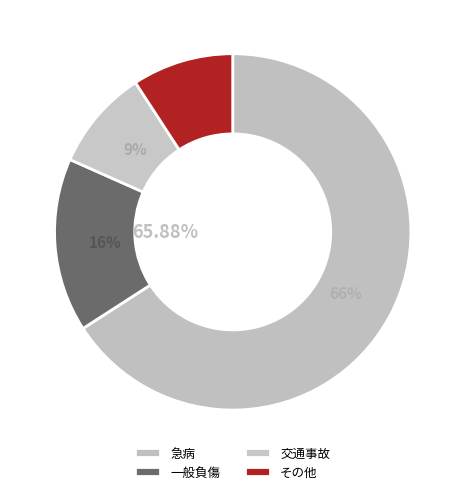

To the nearest percent, what portion does 急病 represent?

66%